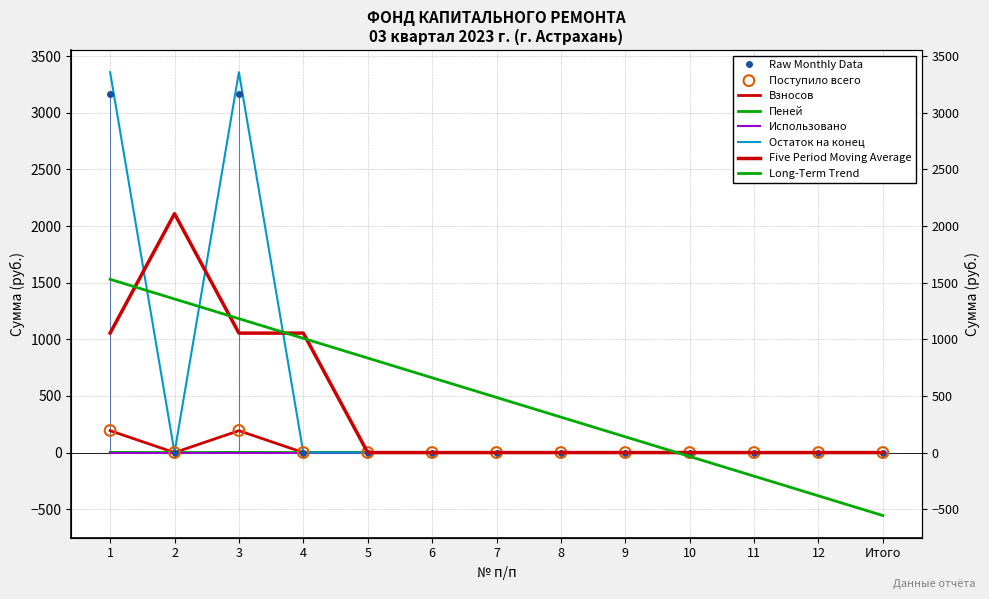

Which series has the widest spread of Y values?

Взносов